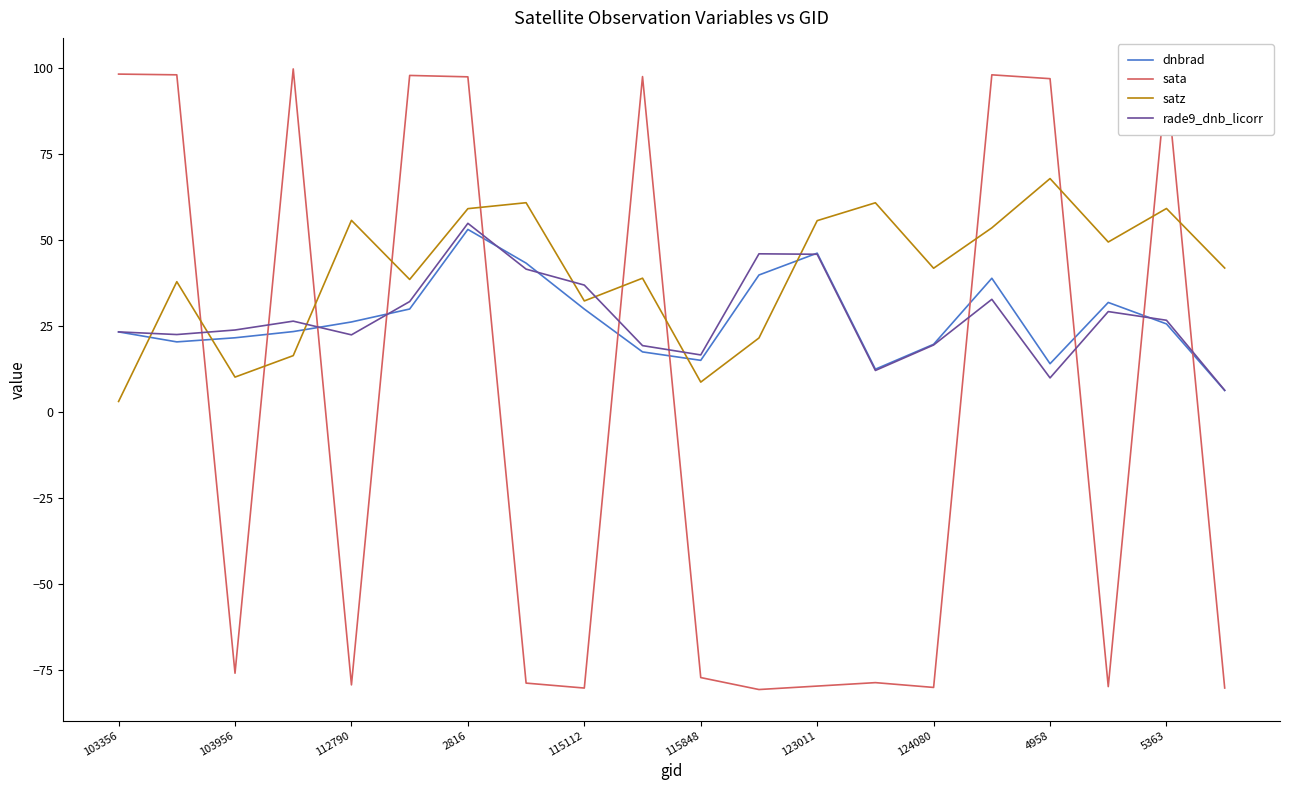

What is the minimum value for sata?

-80.6